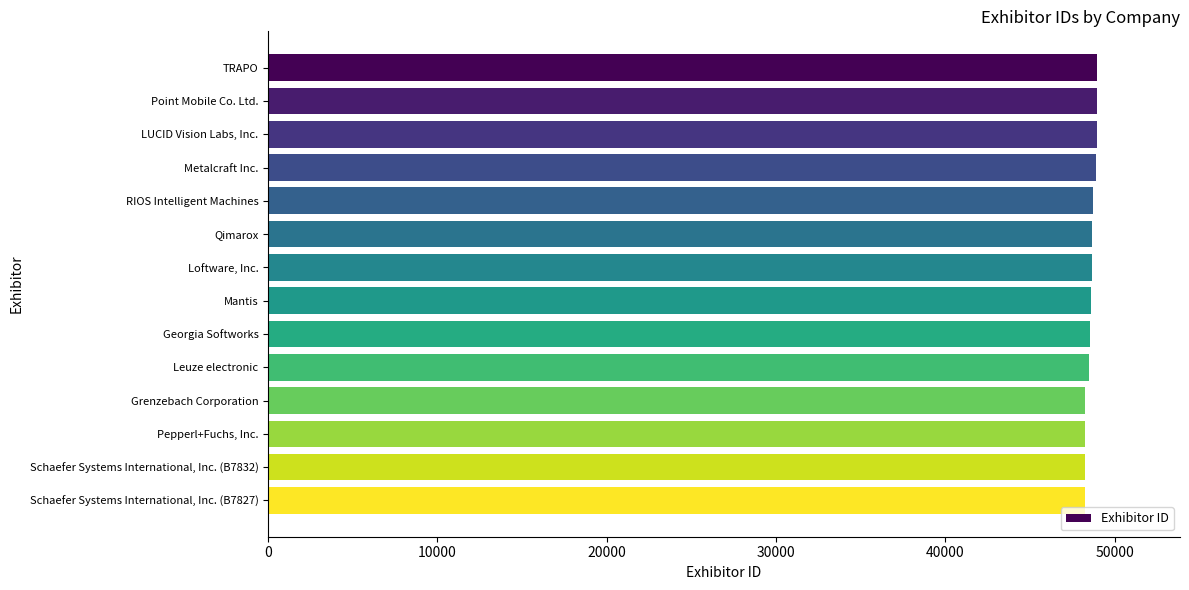

List the labels in order of value, largest first.

TRAPO, Point Mobile Co. Ltd., LUCID Vision Labs, Inc., Metalcraft Inc., RIOS Intelligent Machines, Qimarox, Loftware, Inc., Mantis, Georgia Softworks, Leuze electronic, Grenzebach Corporation, Pepperl+Fuchs, Inc., Schaefer Systems International, Inc. (B7832), Schaefer Systems International, Inc. (B7827)